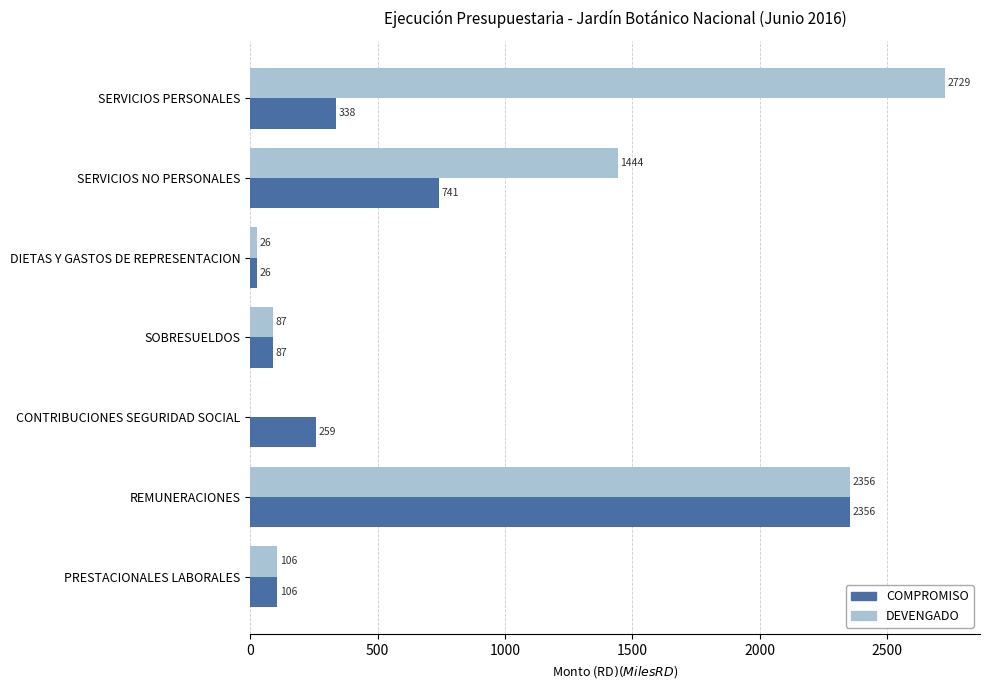

Between SERVICIOS PERSONALES and CONTRIBUCIONES SEGURIDAD SOCIAL, which series saw the biggest shift?

DEVENGADO